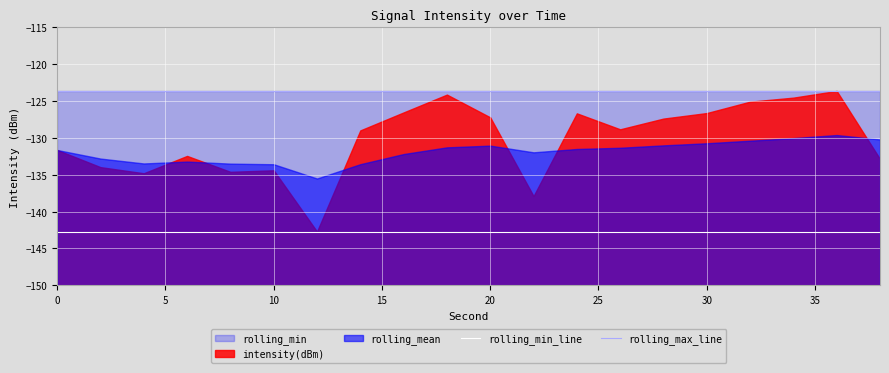

True or false: rolling_max_line and rolling_min_line intersect in this chart.

False